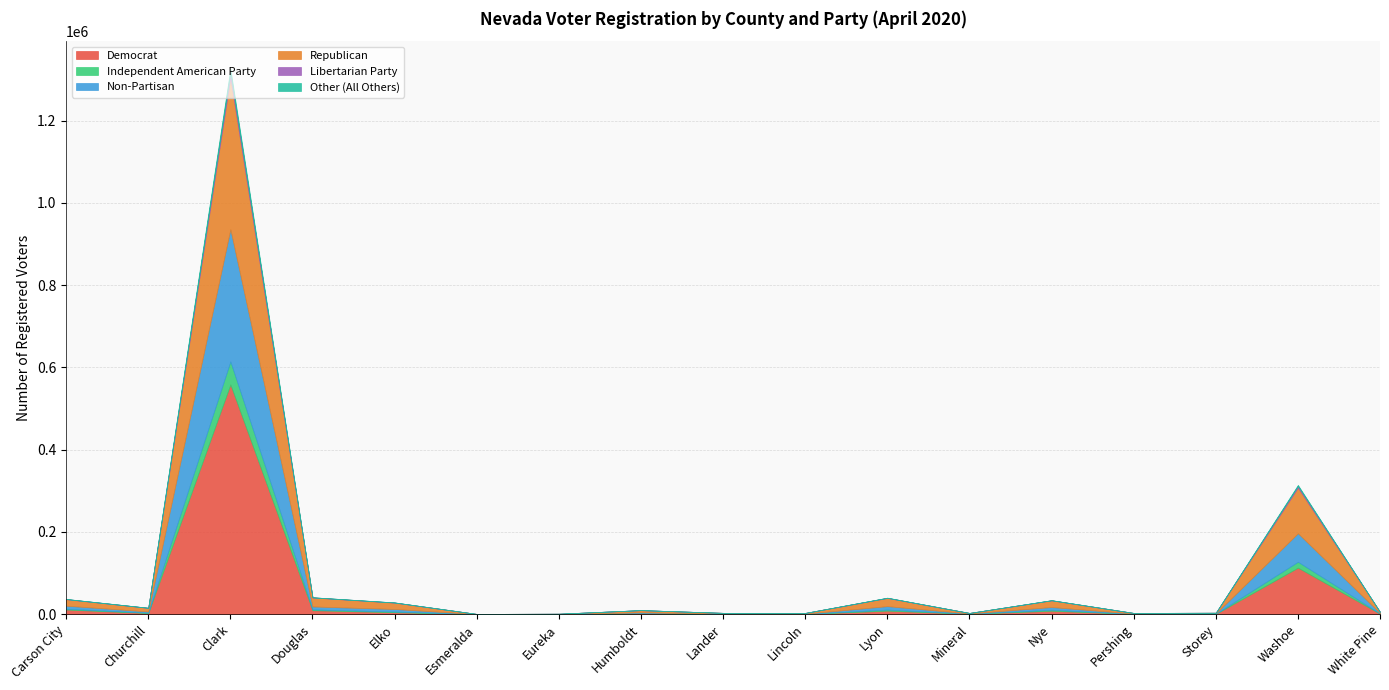

Reading left to right, transcribe all the data shown in this chart.

Democrat: Carson City=11268	Churchill=2805	Clark=558652	Douglas=9587	Elko=4728	Esmeralda=98	Eureka=95	Humboldt=1755	Lander=535	Lincoln=569	Lyon=8572	Mineral=905	Nye=8344	Pershing=598	Storey=803	Washoe=113118	White Pine=1195
Independent American Party: Carson City=1985	Churchill=825	Clark=55965	Douglas=1947	Elko=1617	Esmeralda=50	Eureka=71	Humboldt=542	Lander=152	Lincoln=157	Lyon=2535	Mineral=202	Nye=2294	Pershing=150	Storey=212	Washoe=14300	White Pine=332
Non-Partisan: Carson City=7347	Churchill=2923	Clark=321373	Douglas=7216	Elko=6215	Esmeralda=78	Eureka=159	Humboldt=2072	Lander=594	Lincoln=426	Lyon=8404	Mineral=527	Nye=6696	Pershing=602	Storey=691	Washoe=69354	White Pine=1051
Republican: Carson City=15768	Churchill=8774	Clark=368455	Douglas=21749	Elko=15476	Esmeralda=323	Eureka=759	Humboldt=5342	Lander=1863	Lincoln=1806	Lyon=19812	Mineral=1278	Nye=16173	Pershing=1562	Storey=1720	Washoe=110929	White Pine=2802
Libertarian Party: Carson City=456	Churchill=170	Clark=12249	Douglas=478	Elko=367	Esmeralda=10	Eureka=7	Humboldt=99	Lander=18	Lincoln=14	Lyon=520	Mineral=26	Nye=360	Pershing=27	Storey=49	Washoe=4024	White Pine=43
Other (All Others): Carson City=195	Churchill=58	Clark=10199	Douglas=97	Elko=115	Esmeralda=2	Eureka=1	Humboldt=47	Lander=7	Lincoln=7	Lyon=200	Mineral=10	Nye=132	Pershing=6	Storey=11	Washoe=2624	White Pine=17